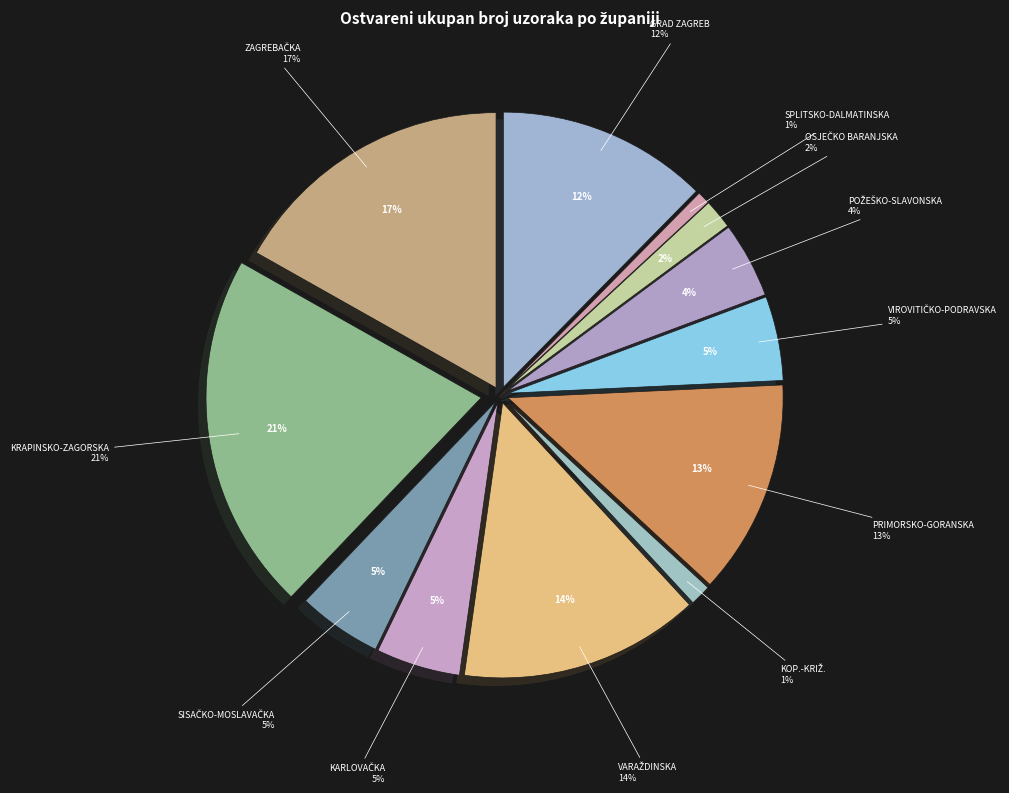

The GRAD ZAGREB slice represents 12% of the pie. True or false?

True